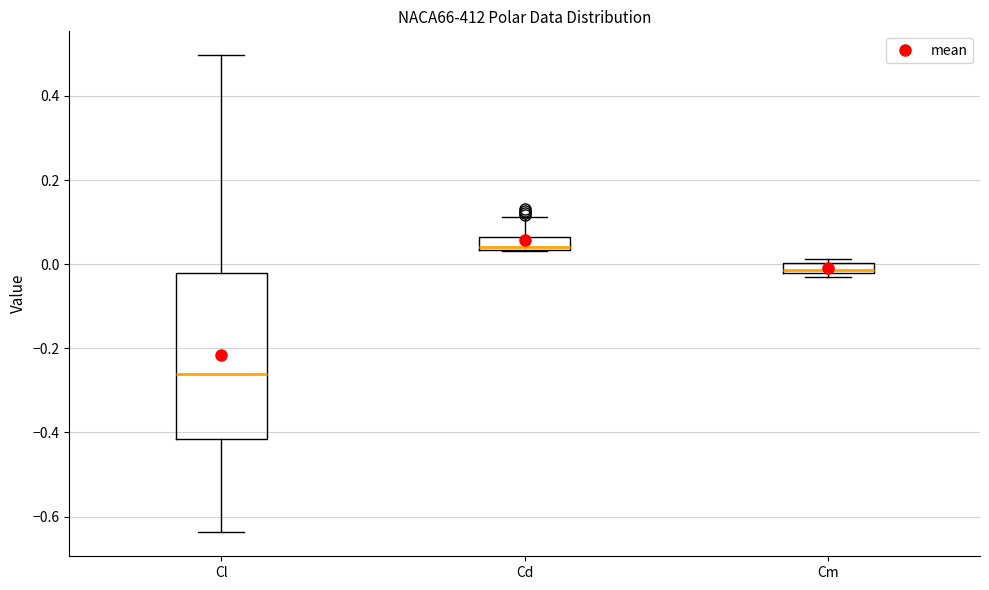

Comparing the boxes themselves (not the whiskers), which one is the tallest?

Cl